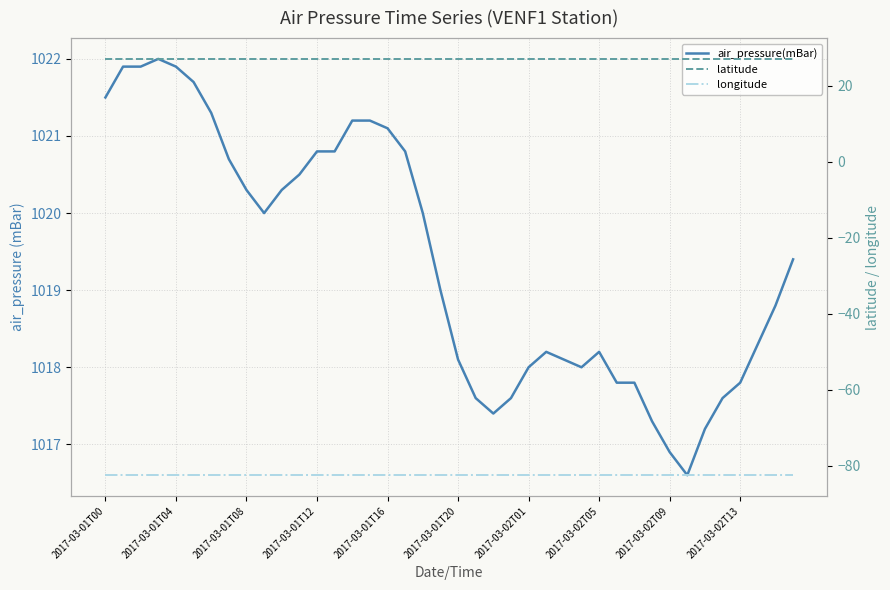

What is the difference between the air_pressure(mBar) values at 26 and 23?

0.5